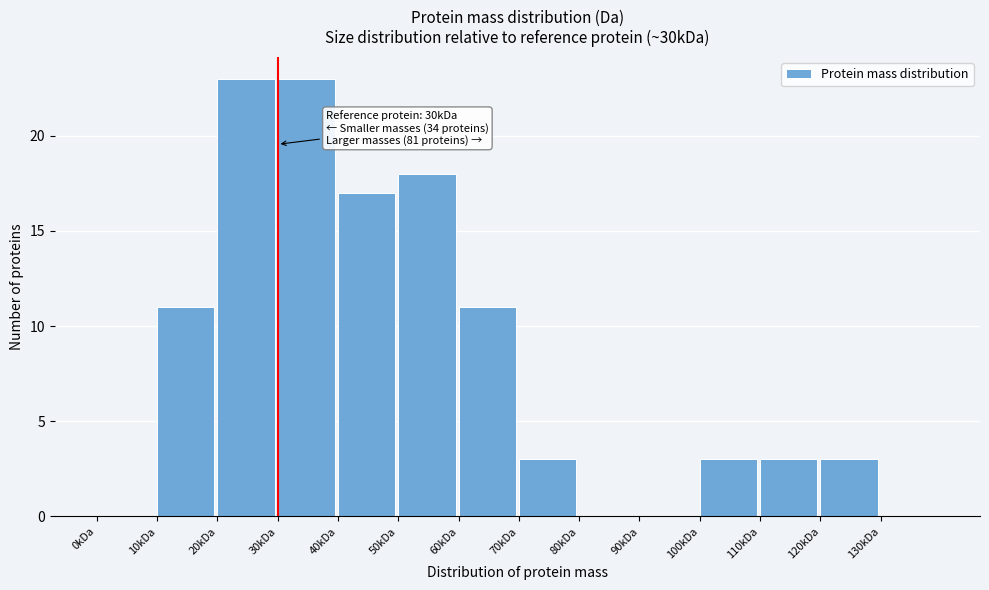

Reading left to right, list all the values displayed in this chart.

0kDa=0	10kDa=11	20kDa=23	30kDa=23	40kDa=17	50kDa=18	60kDa=11	70kDa=3	80kDa=0	90kDa=0	100kDa=3	110kDa=3	120kDa=3	130kDa=0